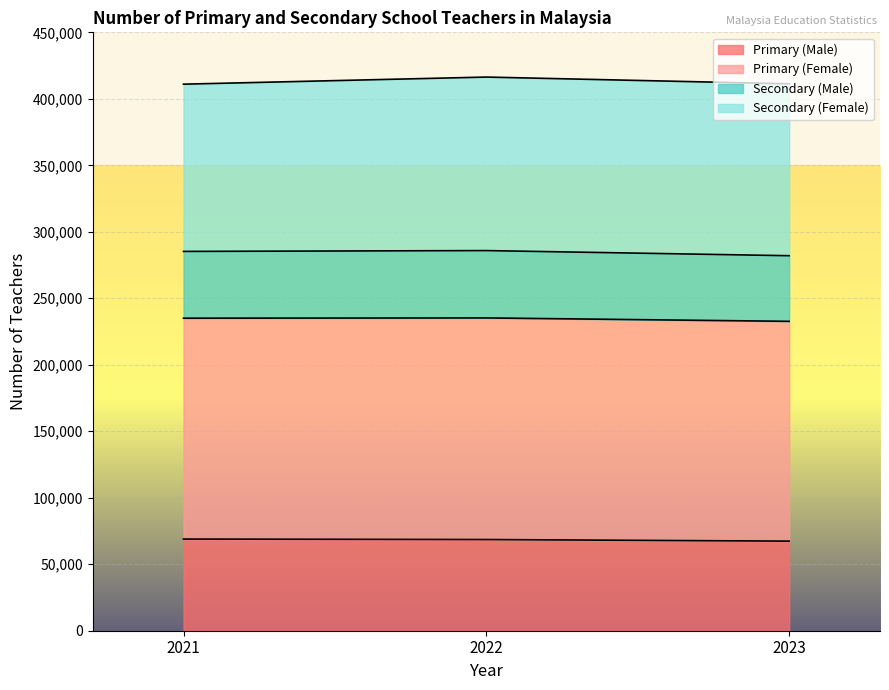

The value of Primary (Male) at 2023 is 67369. True or false?

True